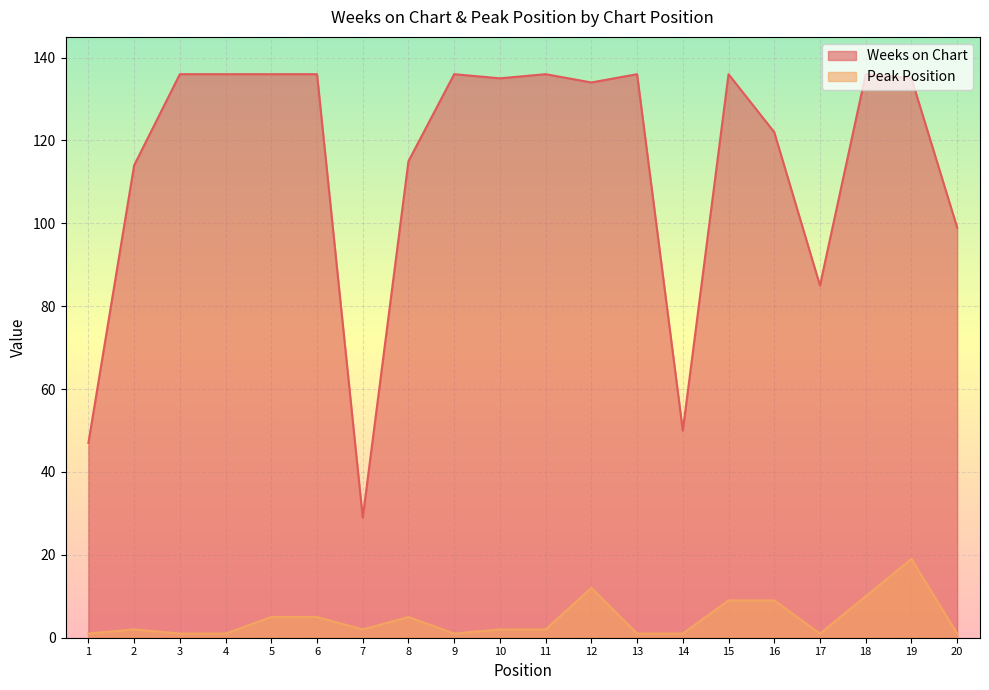

At which category does the chart reach its peak across all series?

3